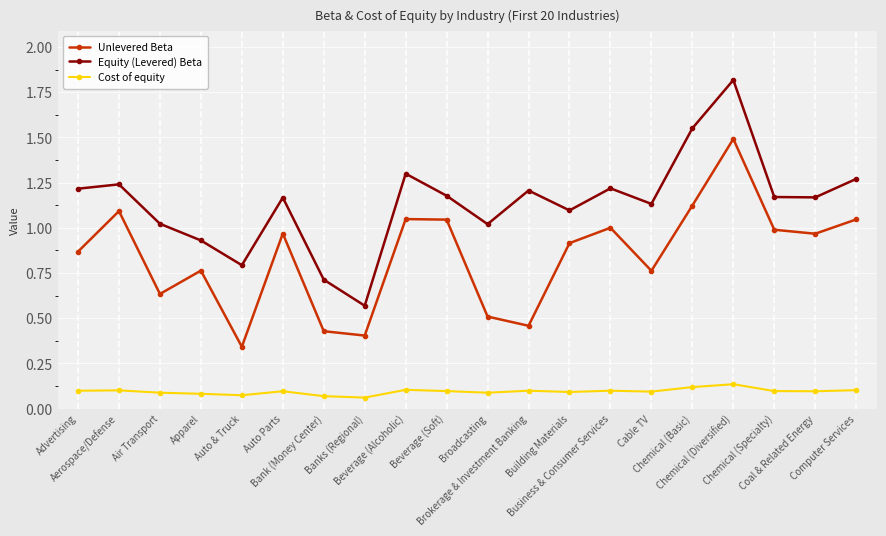

Which series changed the most between Building Materials and Cable TV?

Unlevered Beta